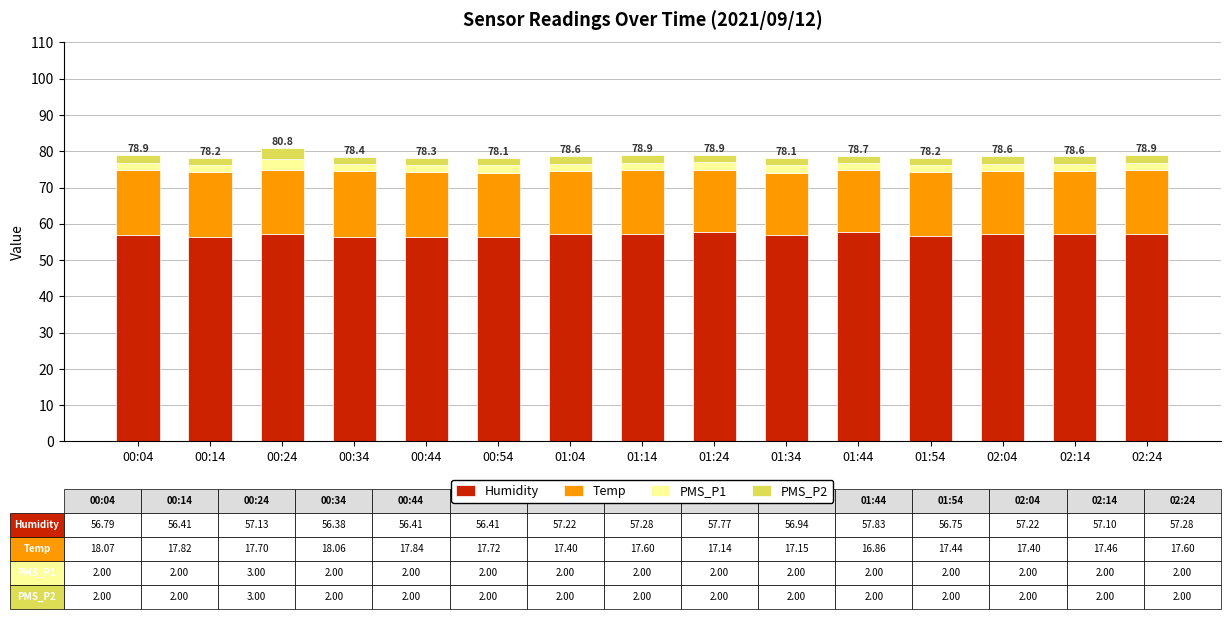

Is it true that Humidity equals 56.4 at 00:44?

True